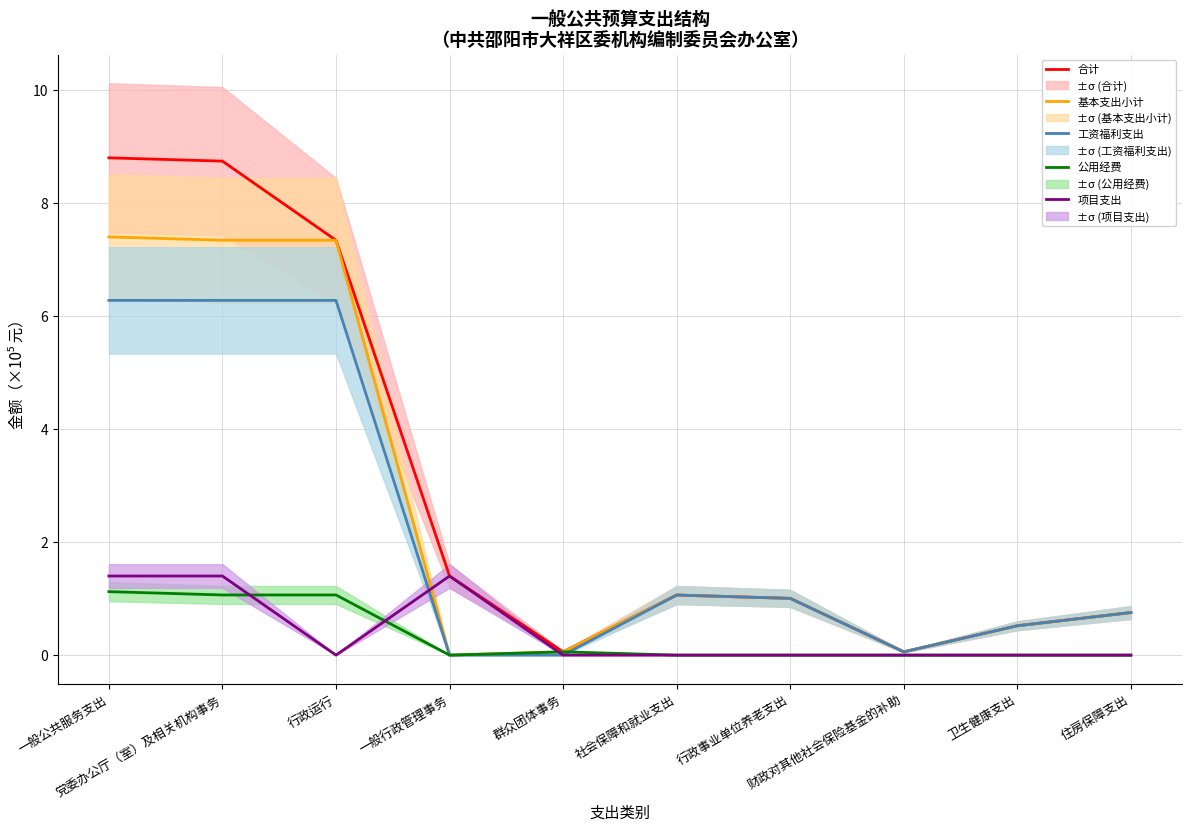

The value of 项目支出 at 党委办公厅（室）及相关机构事务 is 1.4. True or false?

True